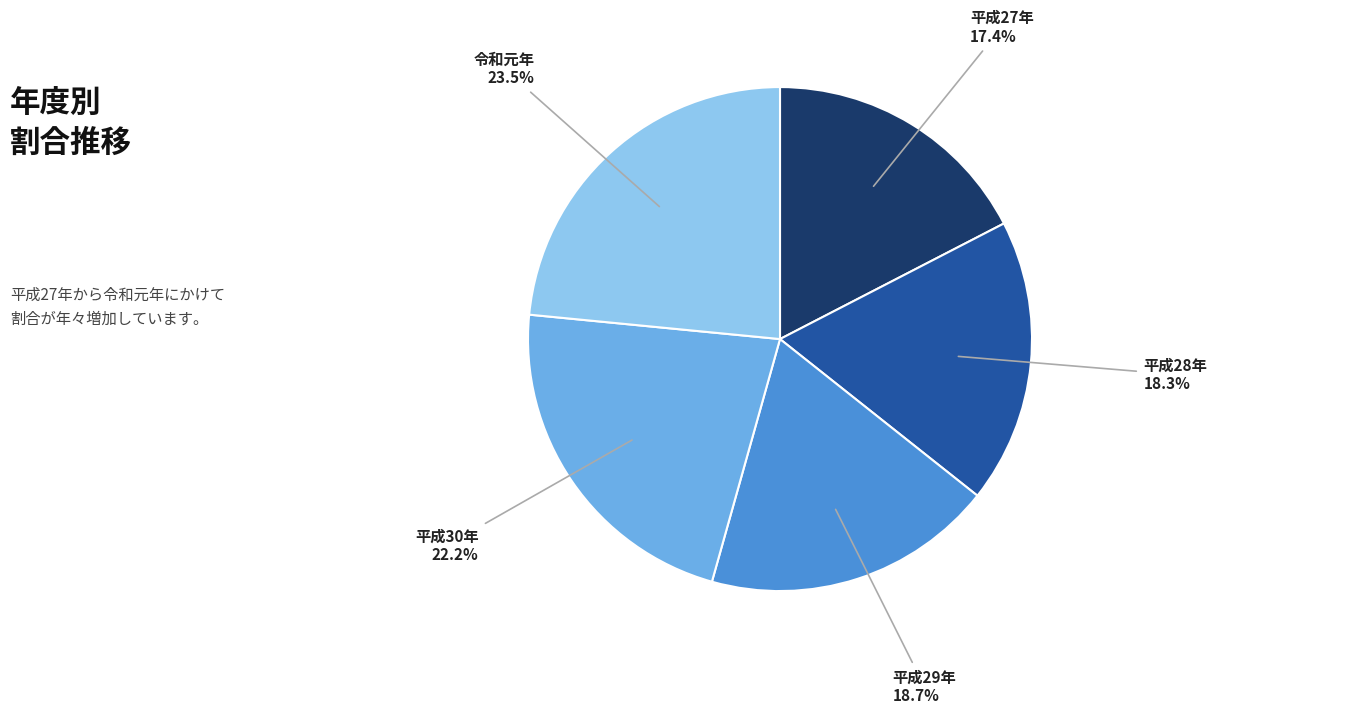

Is there any slice that represents more than half of the pie?

No